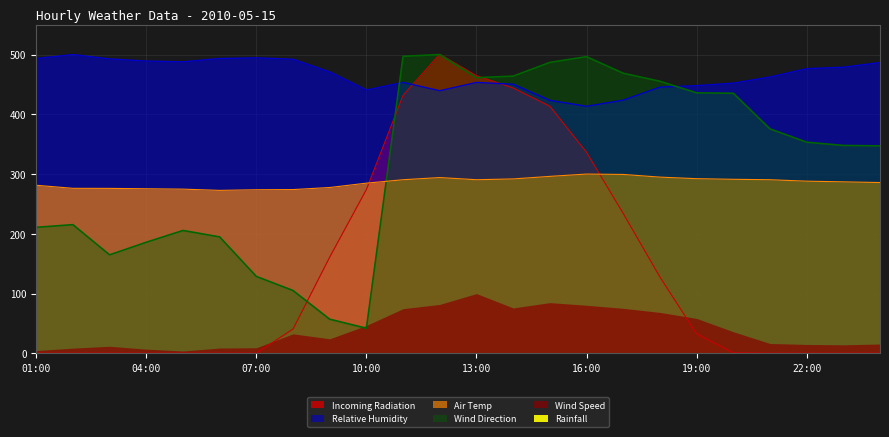

What is the sum of the Wind Direction values at 01:00 and 07:00?

339.5